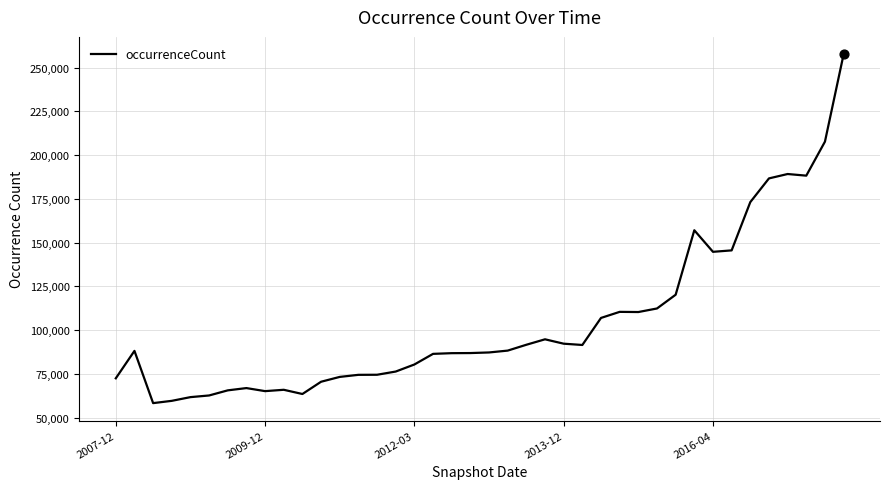

What is the greatest value displayed?

257568